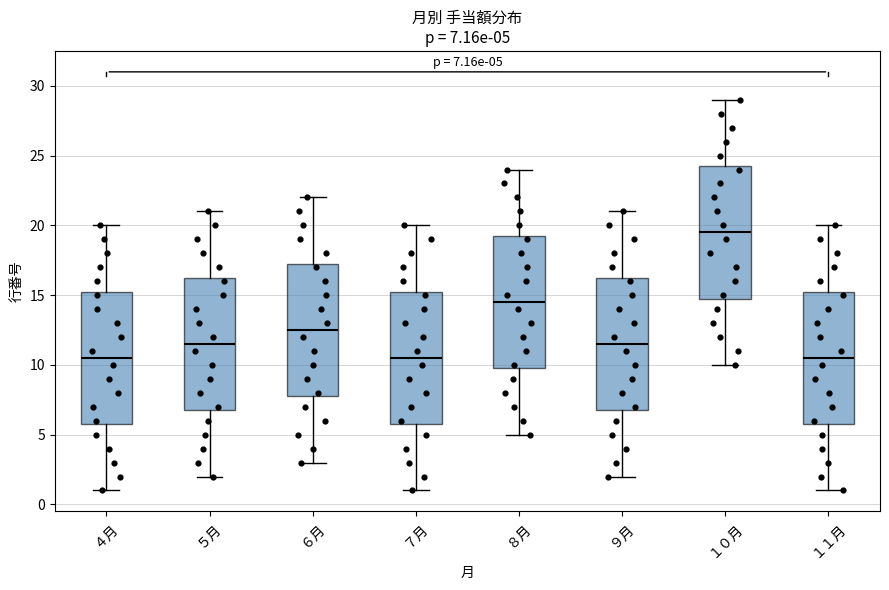

Which box has the highest median line?

１０月